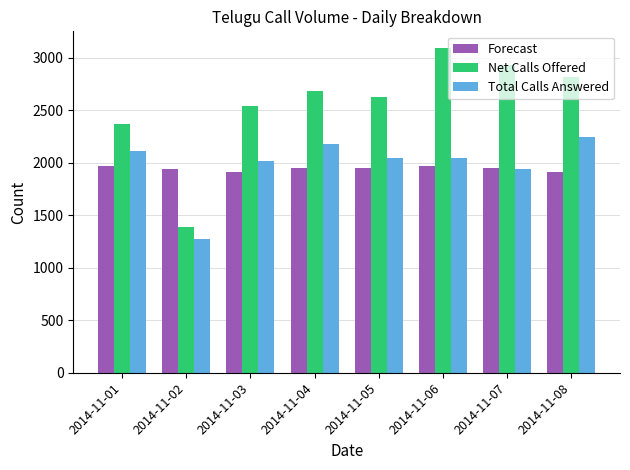

At 2014-11-08, list the series in order from largest to smallest.

Net Calls Offered, Total Calls Answered, Forecast